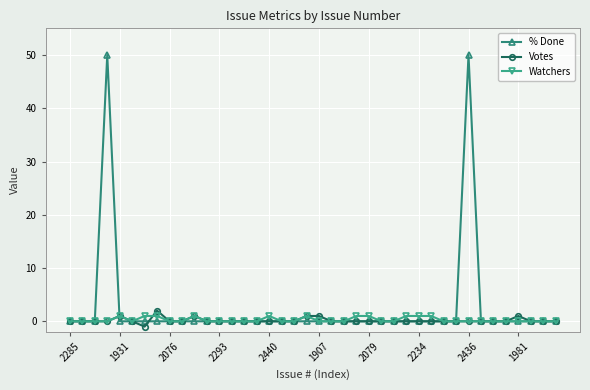

Which series has the widest spread of values?

% Done